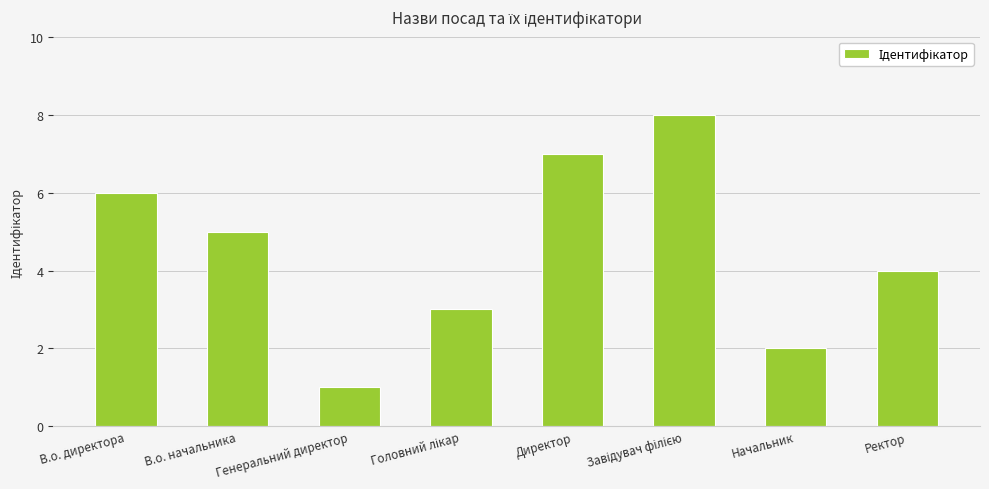

What is the label of the 6th bar from the right?

Генеральний директор